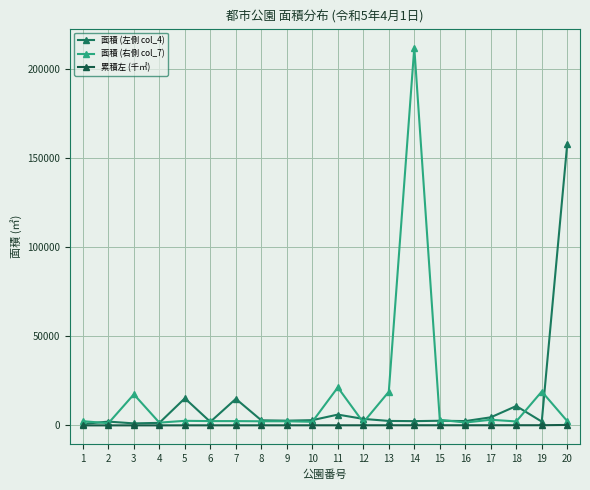

Which series has the largest total across all categories?

面積 (右側 col_7)